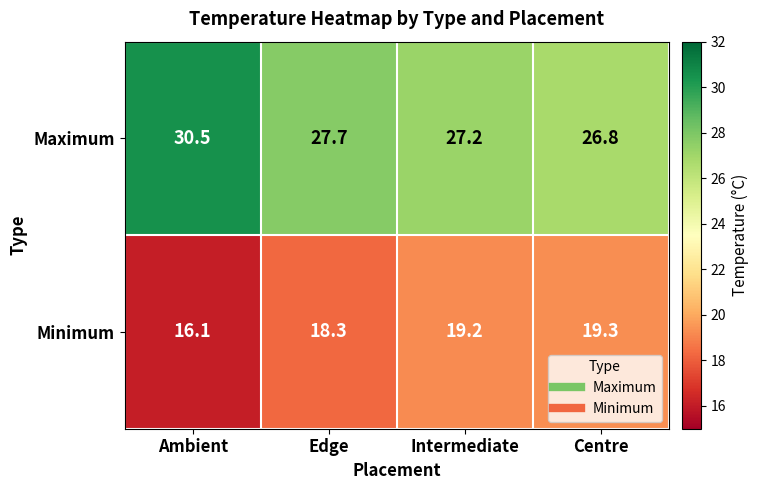

Is it true that Minimum equals 25.2 at Intermediate?

False